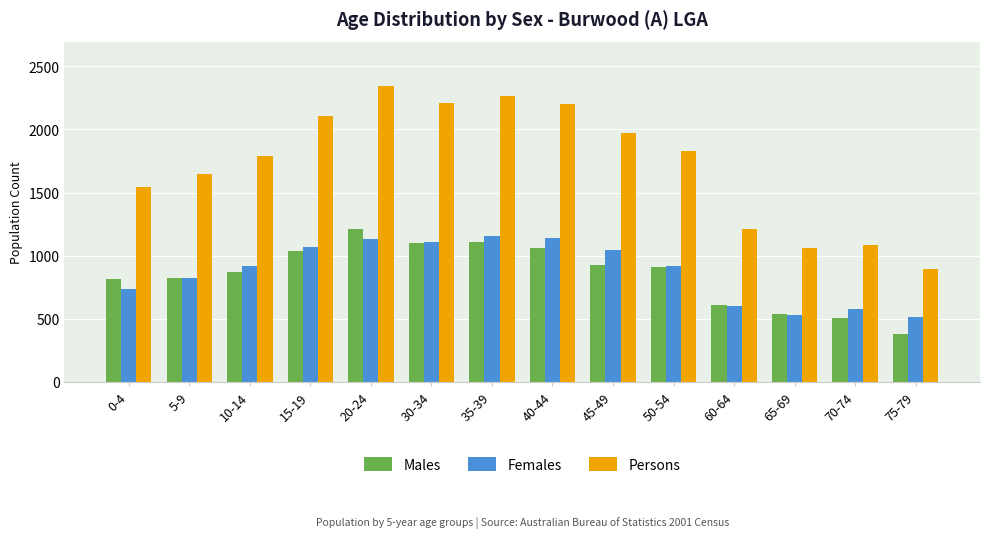

Which series changed the most between 10-14 and 75-79?

Persons